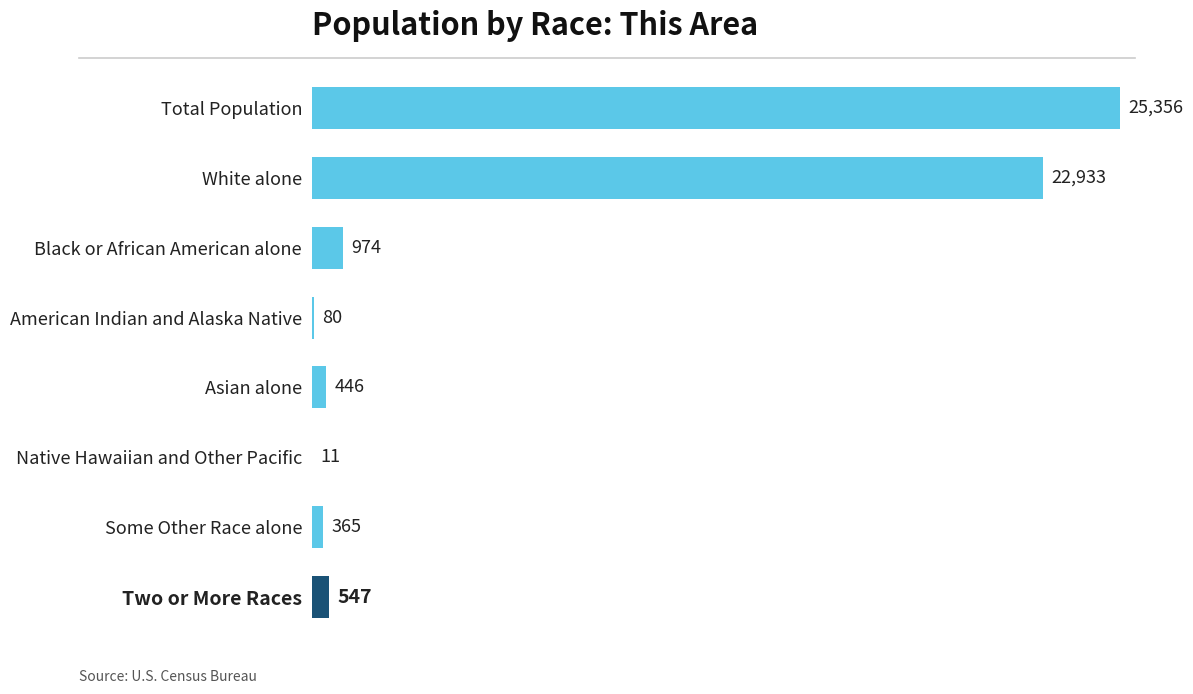

At which category does the chart reach its peak across all series?

Total Population